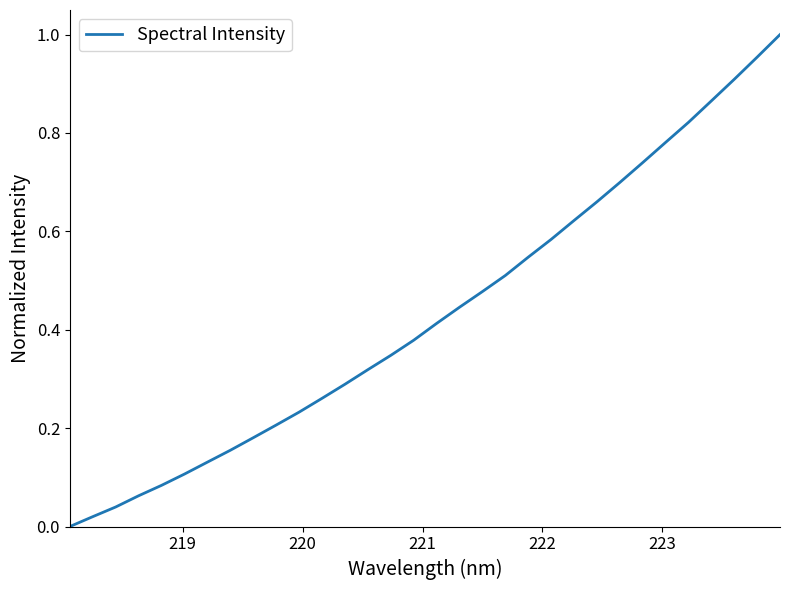

How many lines are shown in the chart?

1